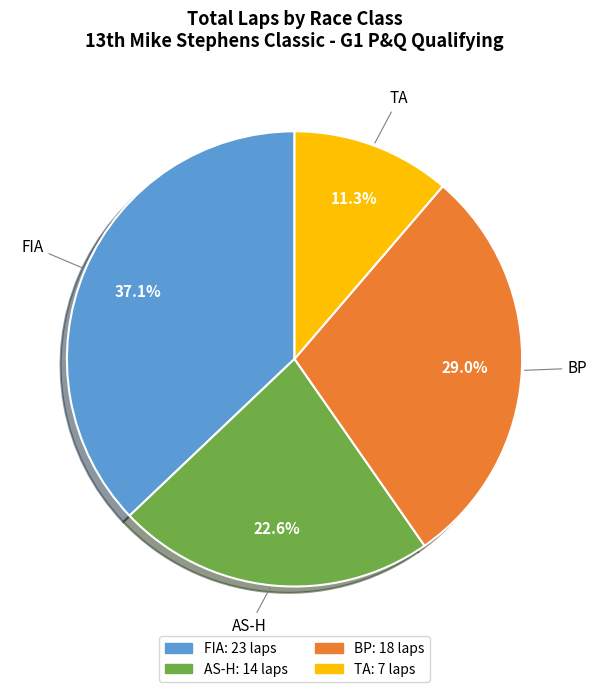

Does any single category account for the majority?

No